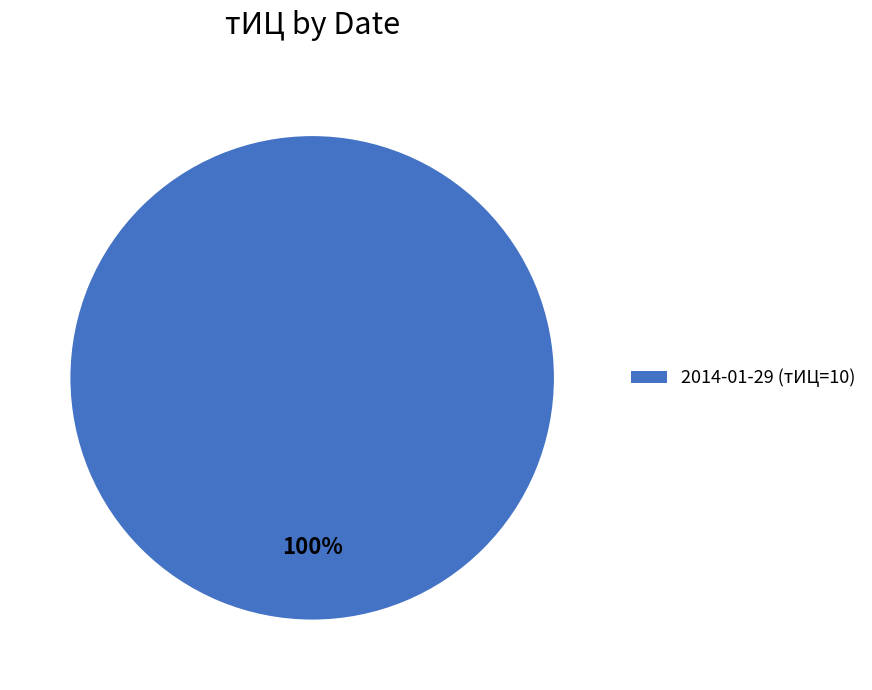

Rank the categories by value from lowest to highest.

2014-01-29 (тИЦ=10)